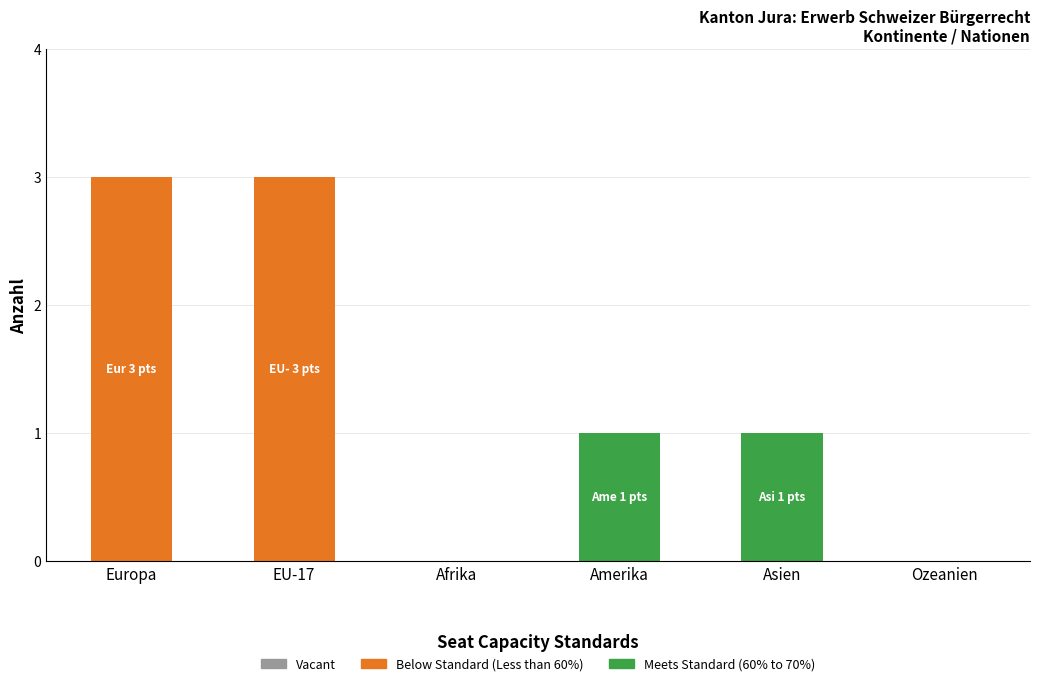

What is the total value across all series at Europa?

3